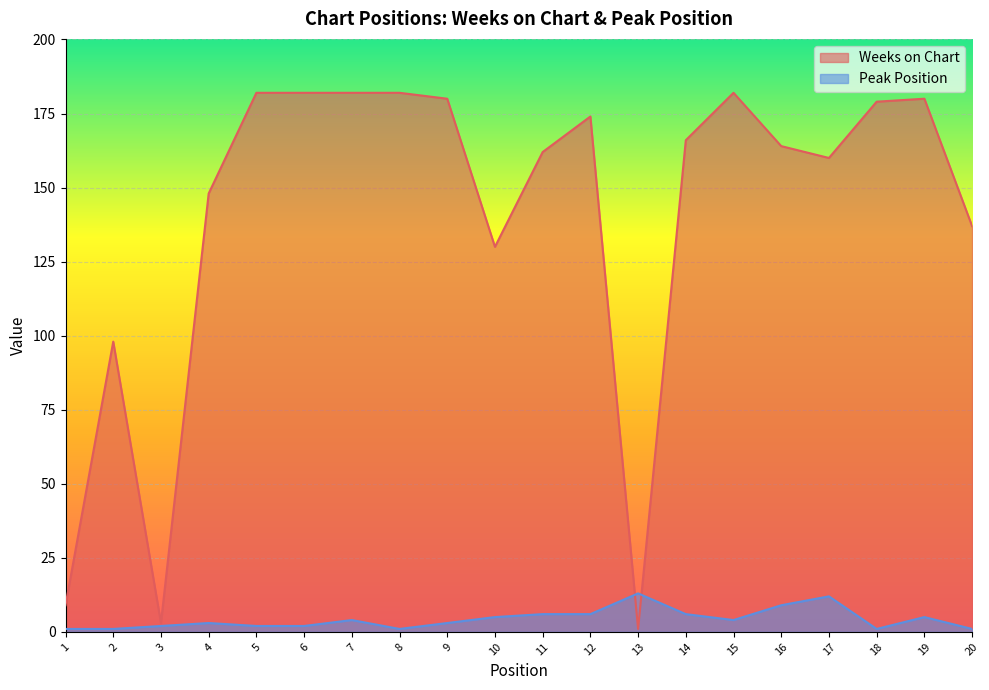

How many values in the Weeks on Chart series exceed 166?

9